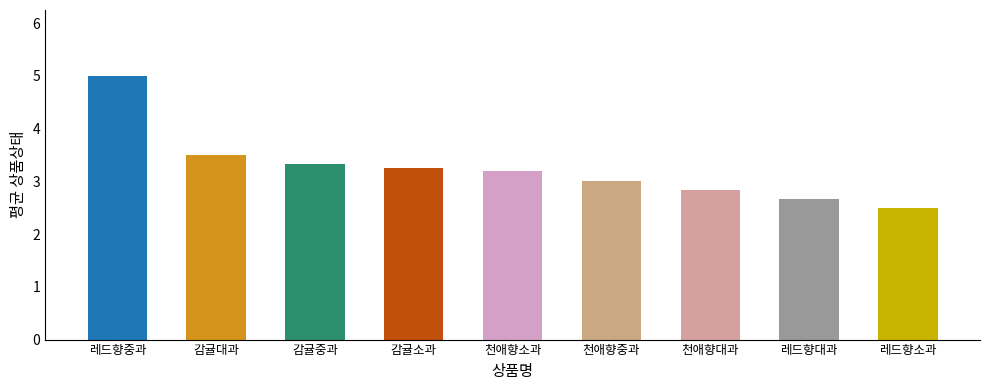

What is the label of the 3rd bar from the right?

천애향대과